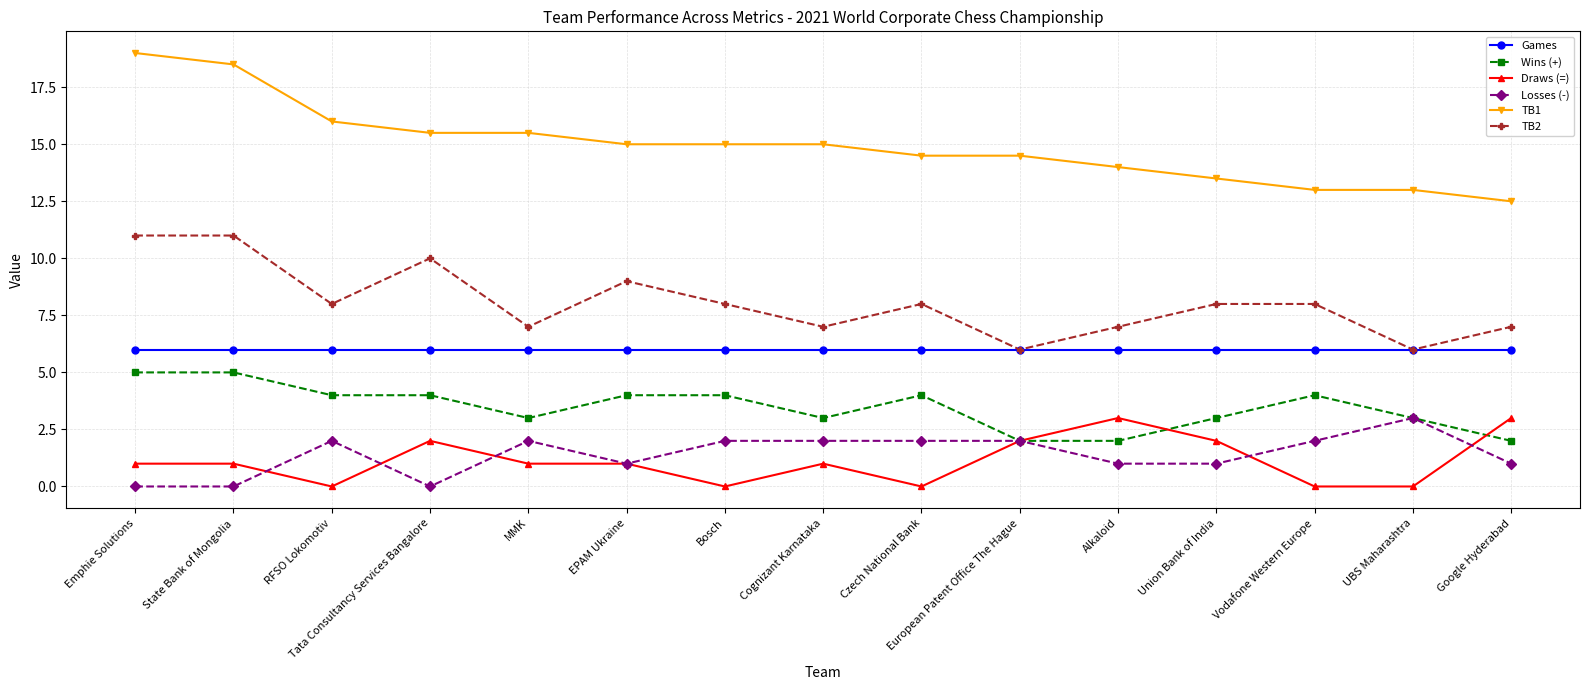

True or false: Draws (=) and Games cross at least once.

False